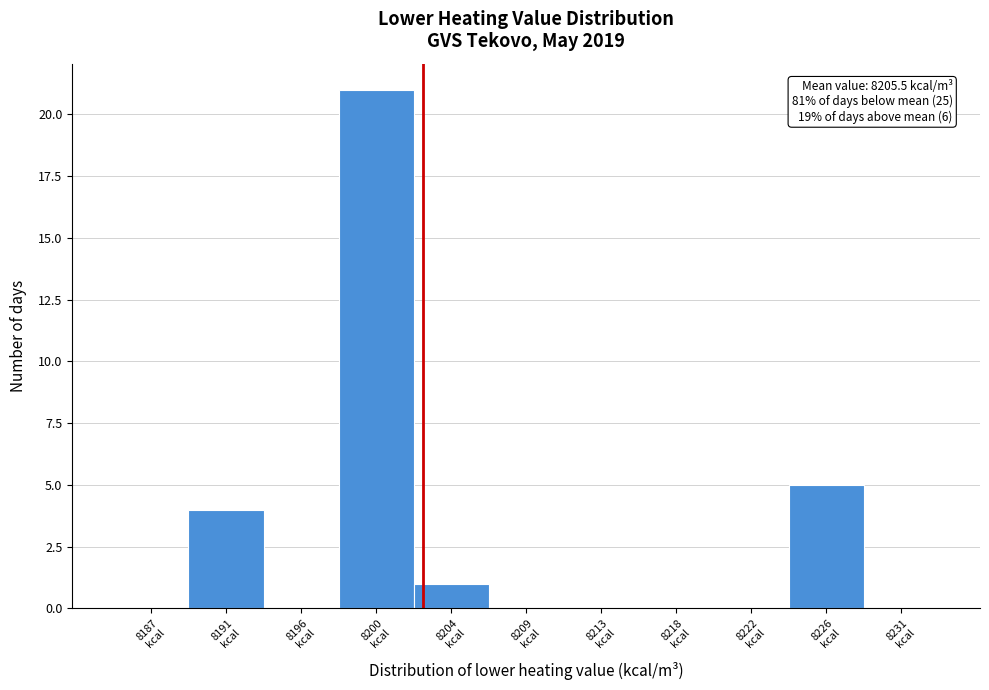

What is the greatest value displayed?

21